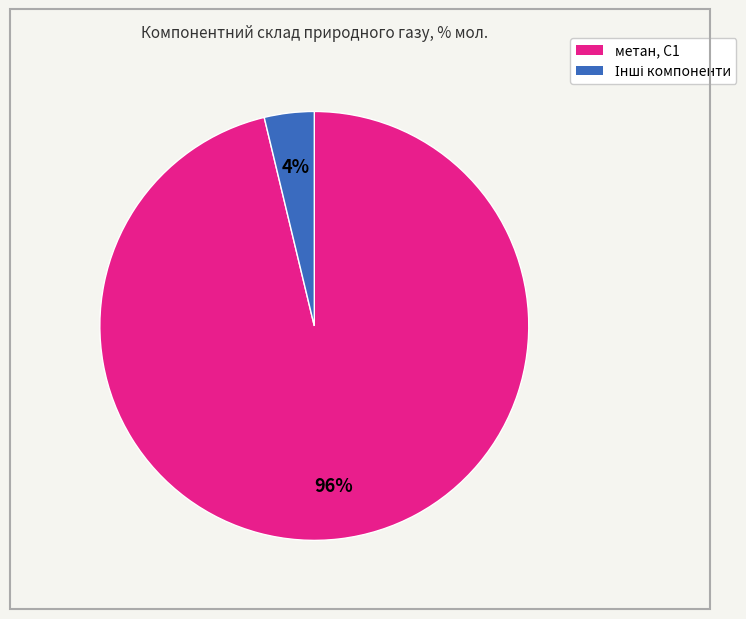

How many slices are in this pie chart?

2